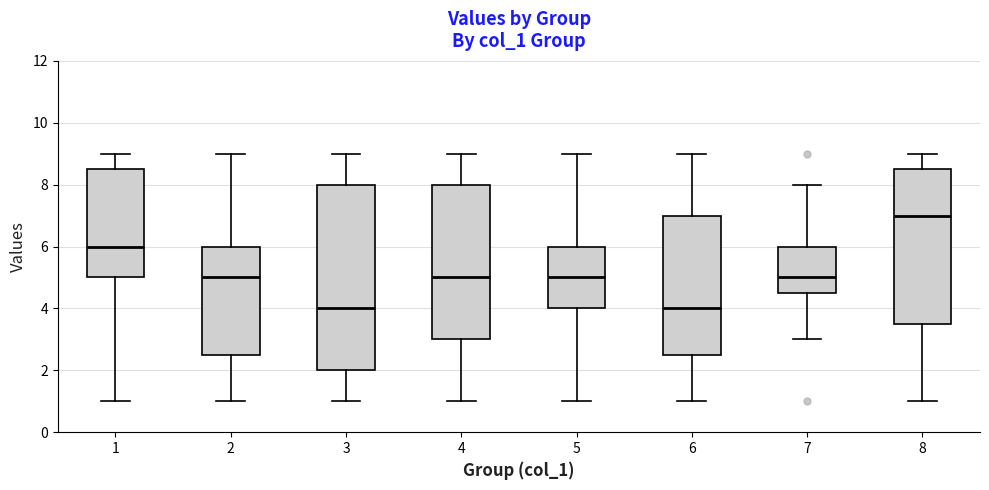

Reading left to right, read every box against the y-axis: the position of its median line, the range the box covers, and the ends of its whiskers. The values are not printed on the chart, so give them approximately, as read against the axis.

1: median 6.0, box 5.0 to 8.6, whiskers 1.0 to 9.0
2: median 5.0, box 2.6 to 6.0, whiskers 1.0 to 9.0
3: median 4.0, box 2.0 to 8.0, whiskers 1.0 to 9.0
4: median 5.0, box 3.0 to 8.0, whiskers 1.0 to 9.0
5: median 5.0, box 4.0 to 6.0, whiskers 1.0 to 9.0
6: median 4.0, box 2.6 to 7.0, whiskers 1.0 to 9.0
7: median 5.0, box 4.6 to 6.0, whiskers 3.0 to 8.0
8: median 7.0, box 3.6 to 8.6, whiskers 1.0 to 9.0